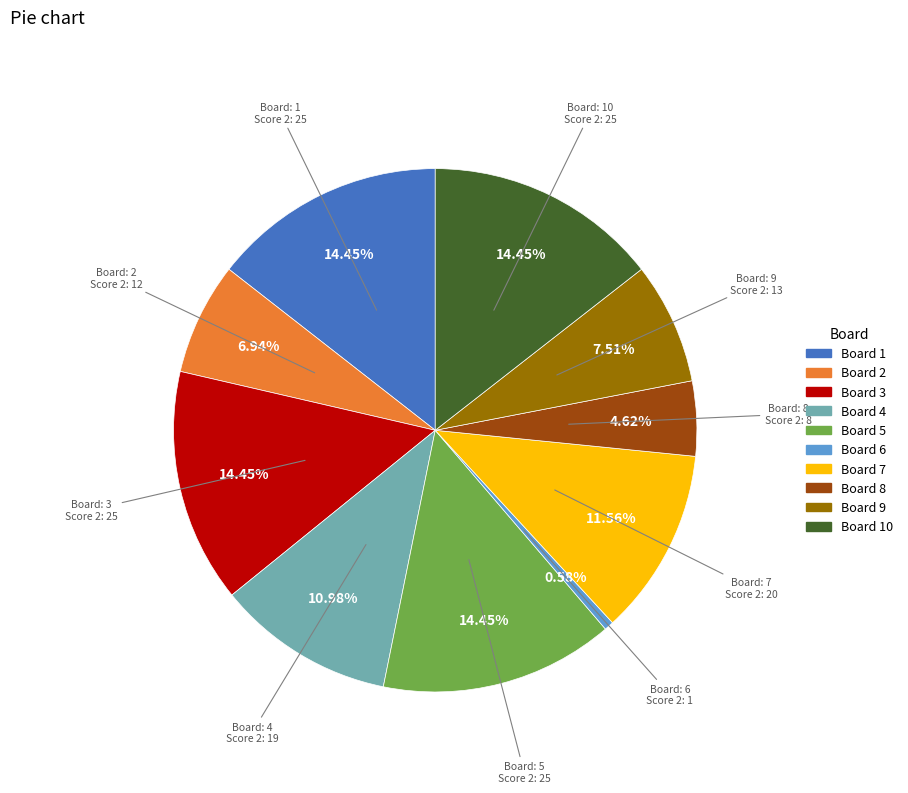

Does any single category account for the majority?

No